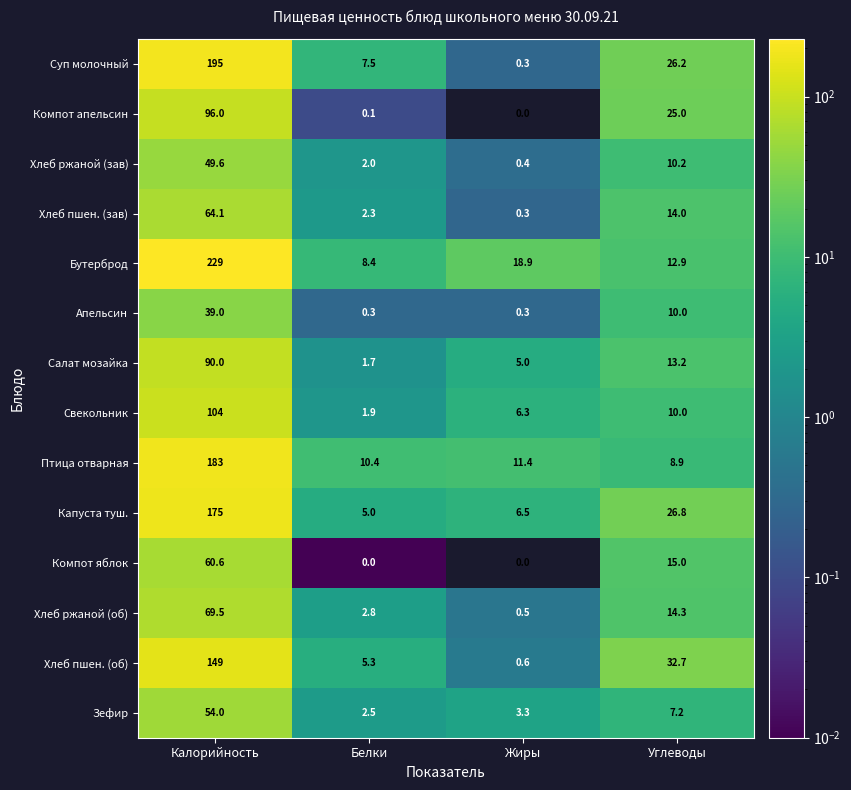

Which series changed the most between Белки and Жиры?

Бутерброд